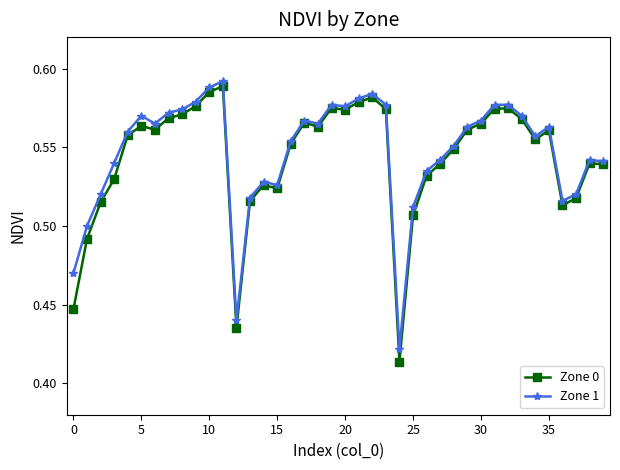

Which series has the widest spread of values?

Zone 0